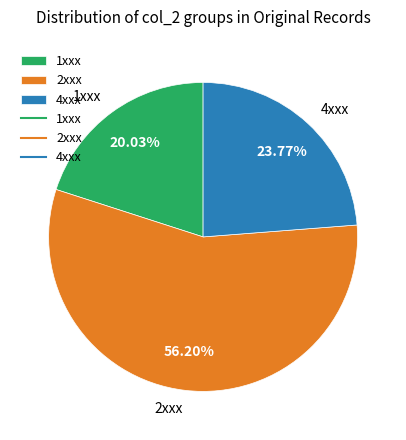

Rank the categories by value from highest to lowest.

2xxx, 4xxx, 1xxx